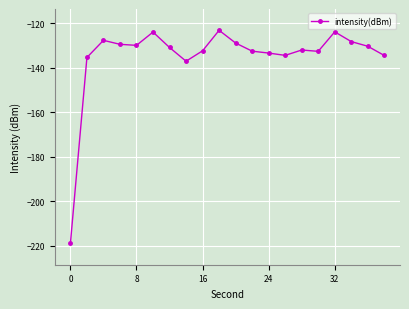

What is the minimum value shown in the chart?

-219.0